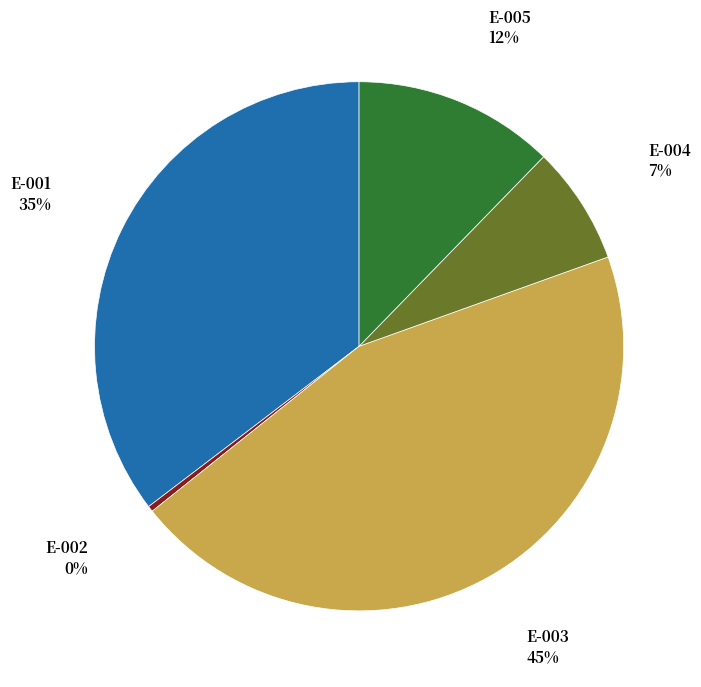

Is the sum of E-002 and E-005 greater than half?

No